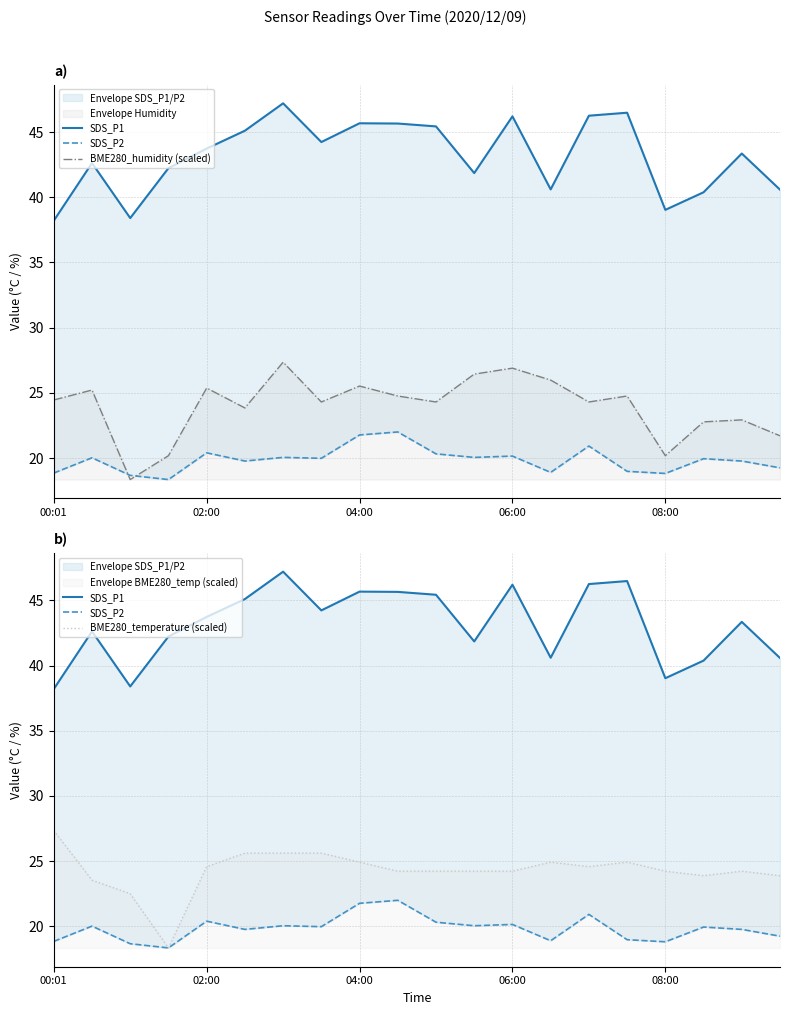

Reading left to right, what are all the values shown in this chart?

SDS_P1: 38.2	42.6	38.4	42.2	43.7	45.1	47.2	44.2	45.7	45.6	45.4	41.9	46.2	40.6	46.2	46.5	39.0	40.4	43.4	40.6
SDS_P2: 18.9	20.0	18.7	18.4	20.4	19.8	20.1	20.0	21.8	22.0	20.3	20.1	20.1	18.9	20.9	19.0	18.8	19.9	19.8	19.2
BME280_humidity (scaled): 24.5	25.2	18.4	20.2	25.4	23.8	27.4	24.3	25.5	24.8	24.3	26.4	26.9	26.0	24.3	24.8	20.2	22.8	22.9	21.7
BME280_temperature (scaled): 27.4	23.5	22.5	18.4	24.6	25.6	25.6	25.6	24.9	24.2	24.2	24.2	24.2	24.9	24.6	24.9	24.2	23.9	24.2	23.9